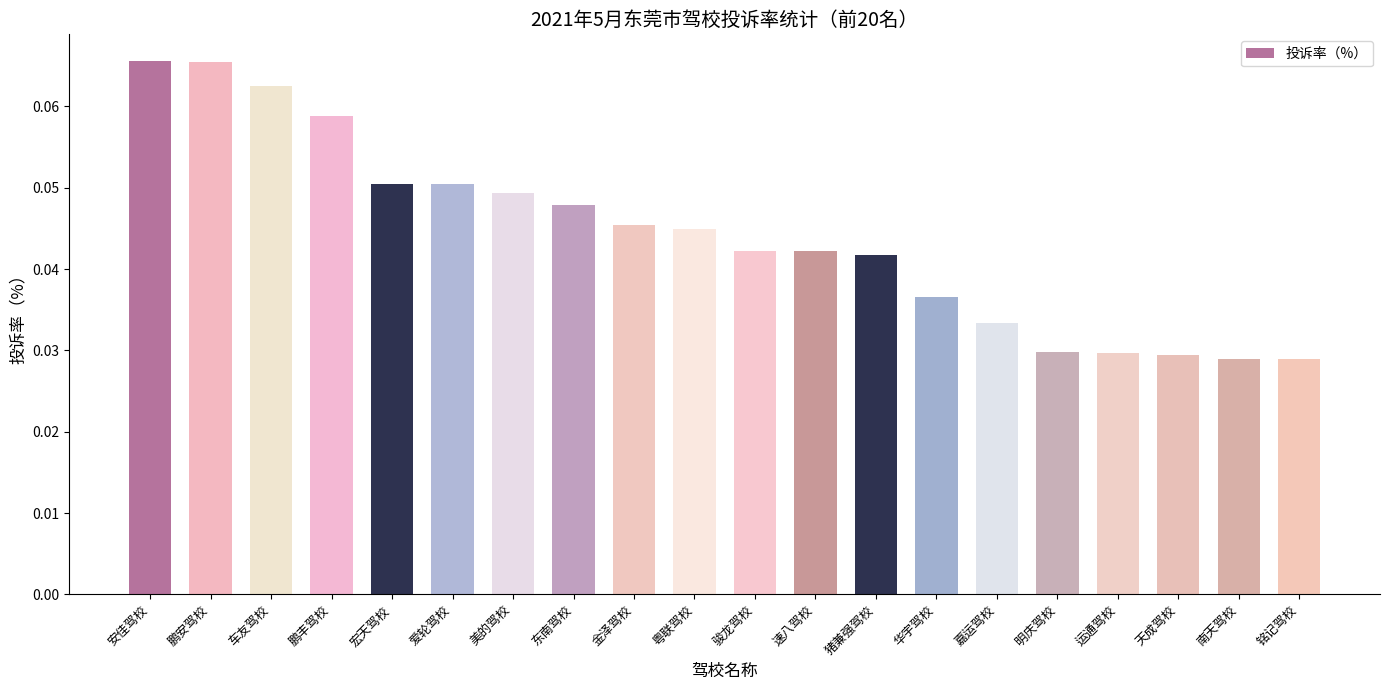

Count the number of data series in this chart.

1